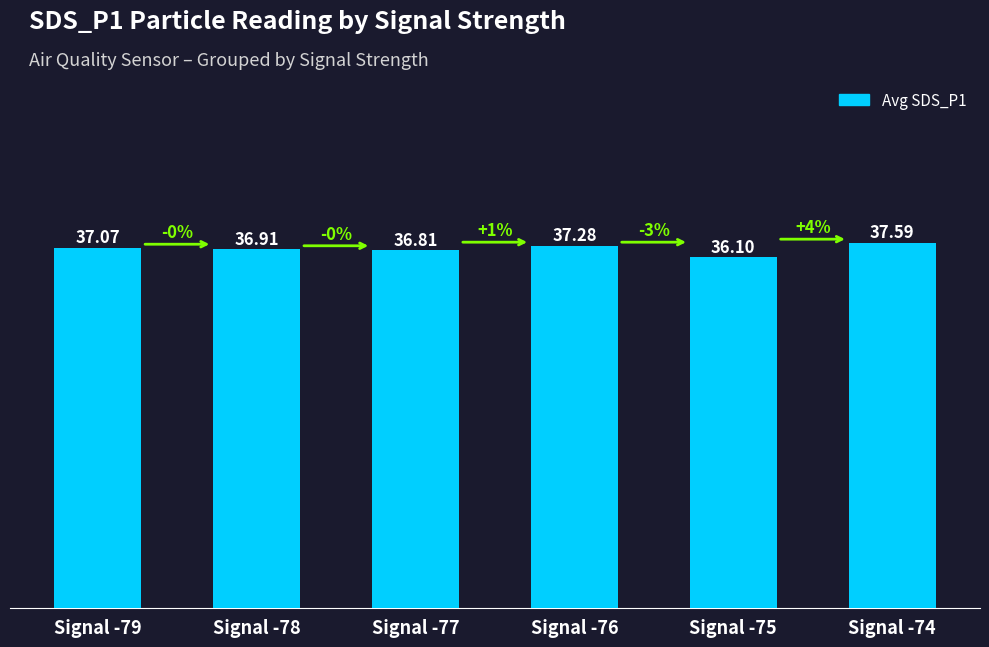

At which category does the chart reach its peak across all series?

Signal -74